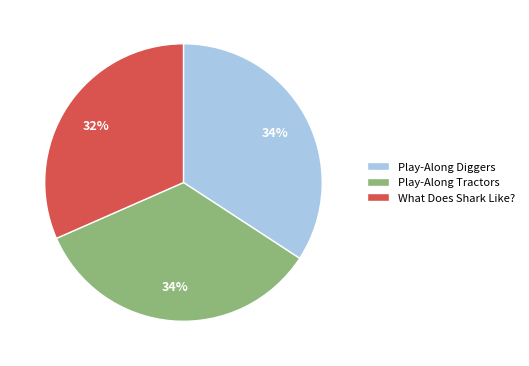

Does Play-Along Tractors represent more than half of the total?

No